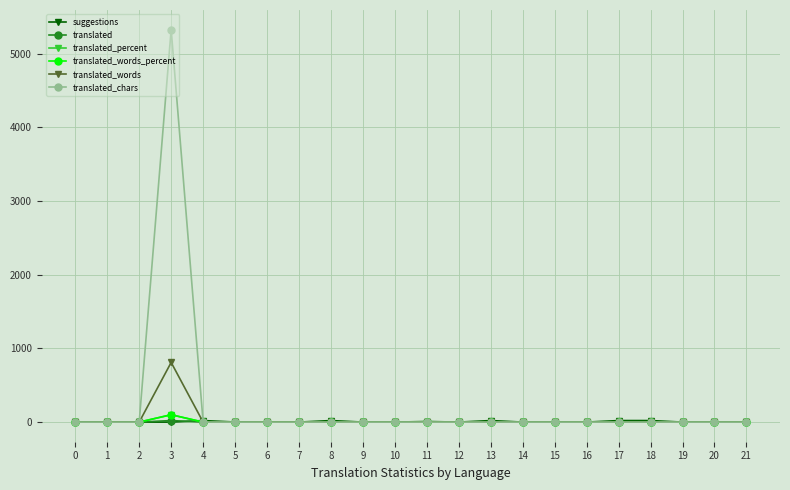

Does the chart have visible grid lines?

Yes